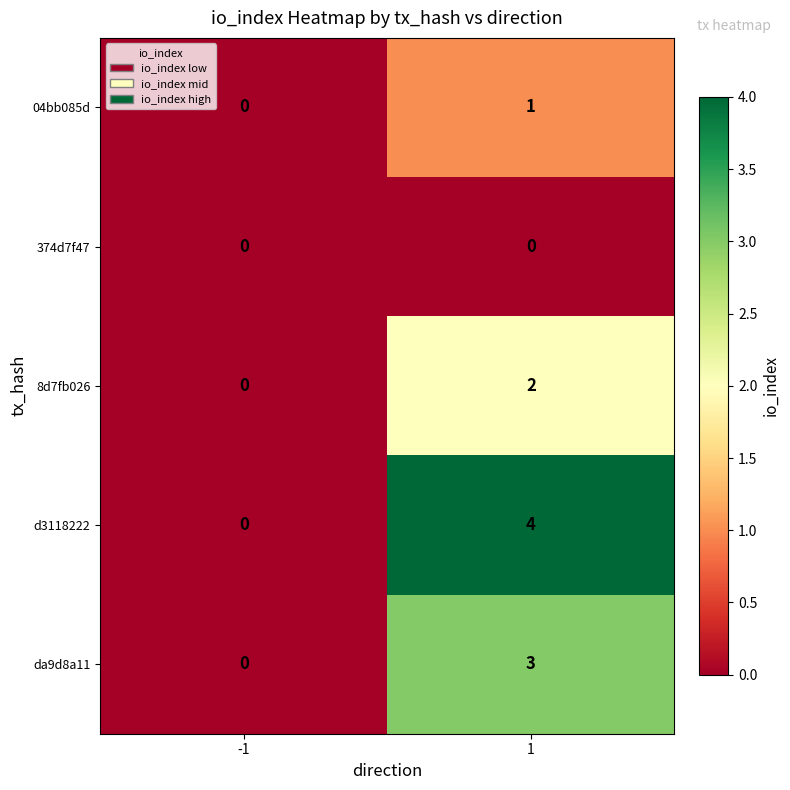

What is the sum of all da9d8a11 values?

3